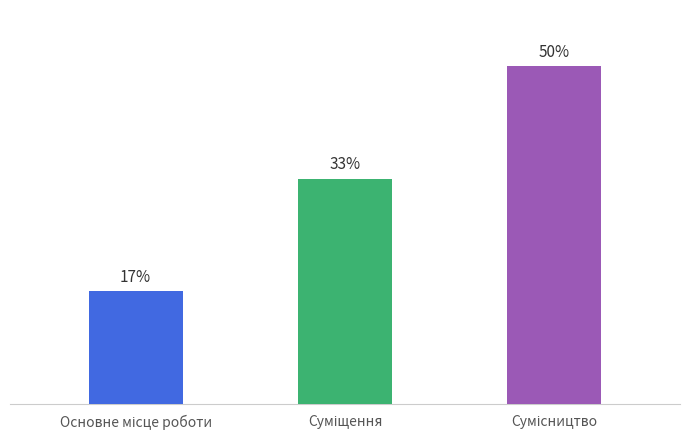

Are the bars horizontal?

No